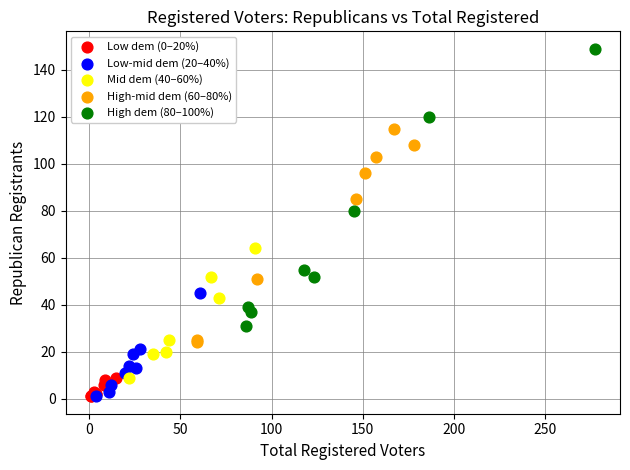

Which series has the widest spread of Y values?

High dem (80–100%)